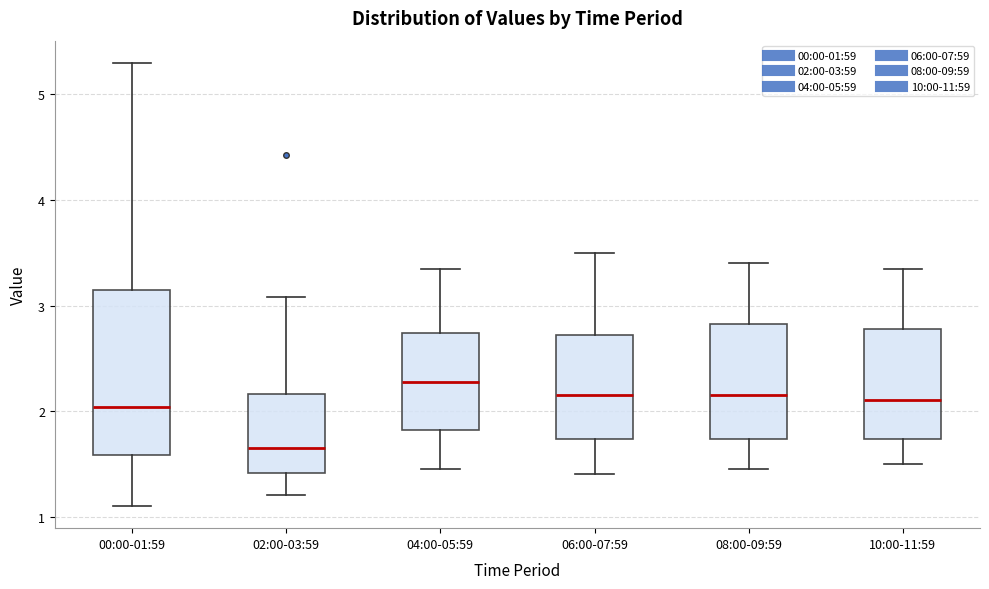

Reading left to right, transcribe this box plot: for each box, give where its median line is, the range the box spans, and where its two whiskers end, as read against the y-axis. The values are not printed on the chart, so give them approximately, as read against the axis.

00:00-01:59: median 2.0, box 1.6 to 3.2, whiskers 1.1 to 5.3
02:00-03:59: median 1.7, box 1.4 to 2.2, whiskers 1.2 to 3.1
04:00-05:59: median 2.3, box 1.8 to 2.7, whiskers 1.5 to 3.4
06:00-07:59: median 2.2, box 1.7 to 2.7, whiskers 1.4 to 3.5
08:00-09:59: median 2.2, box 1.7 to 2.8, whiskers 1.5 to 3.4
10:00-11:59: median 2.1, box 1.7 to 2.8, whiskers 1.5 to 3.4